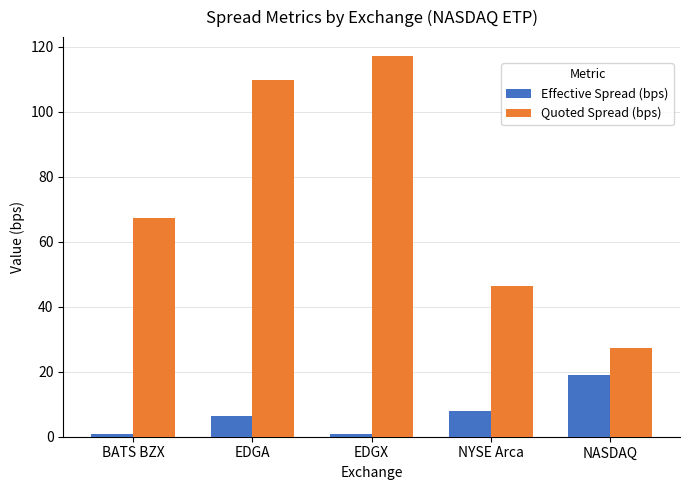

What is the label of the 1st bar from the left?

BATS BZX